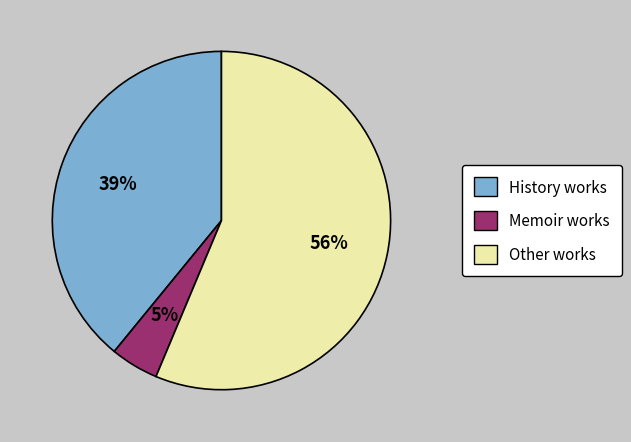

To the nearest percent, what is the average slice percentage?

33%